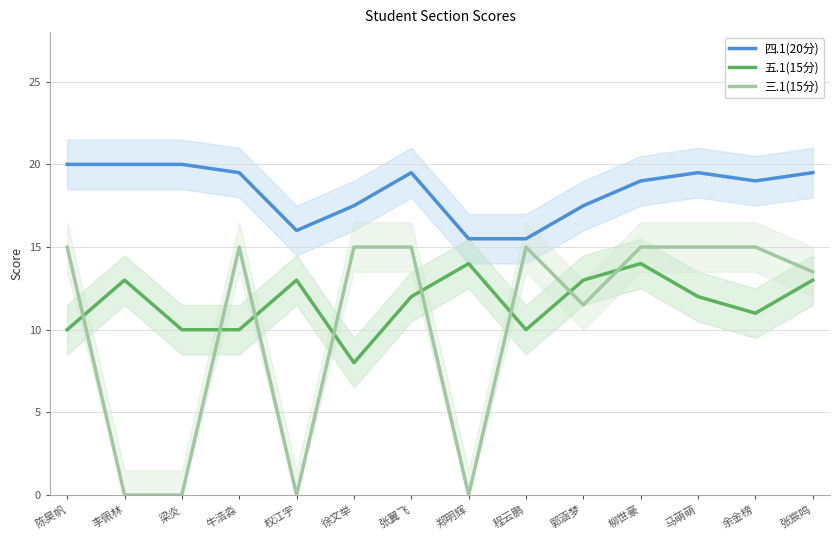

Rank the series by their maximum value, from highest to lowest.

四.1(20分), 三.1(15分), 五.1(15分)